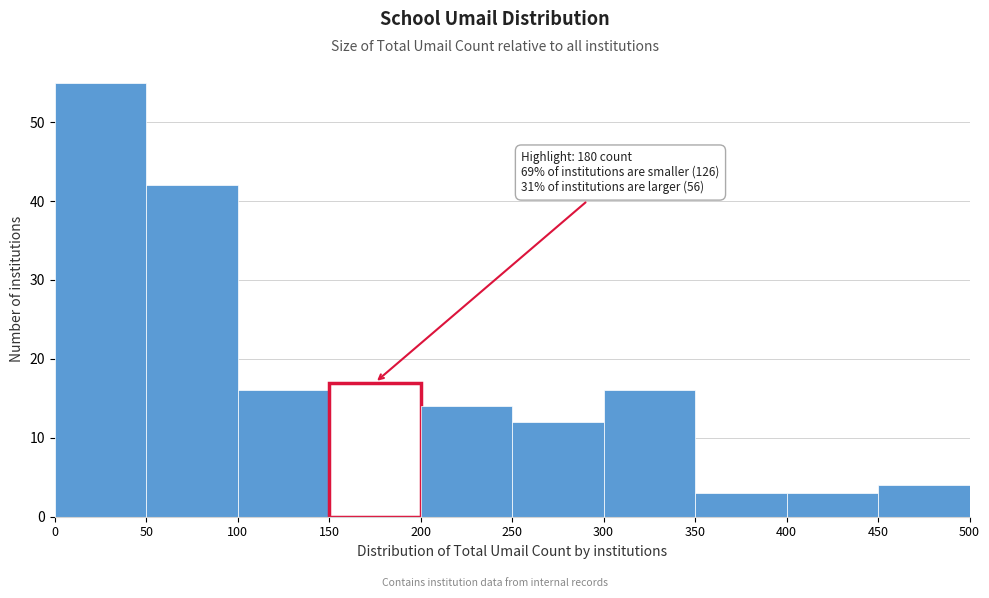

Which range on the x-axis has the tallest bar?

0 to 50